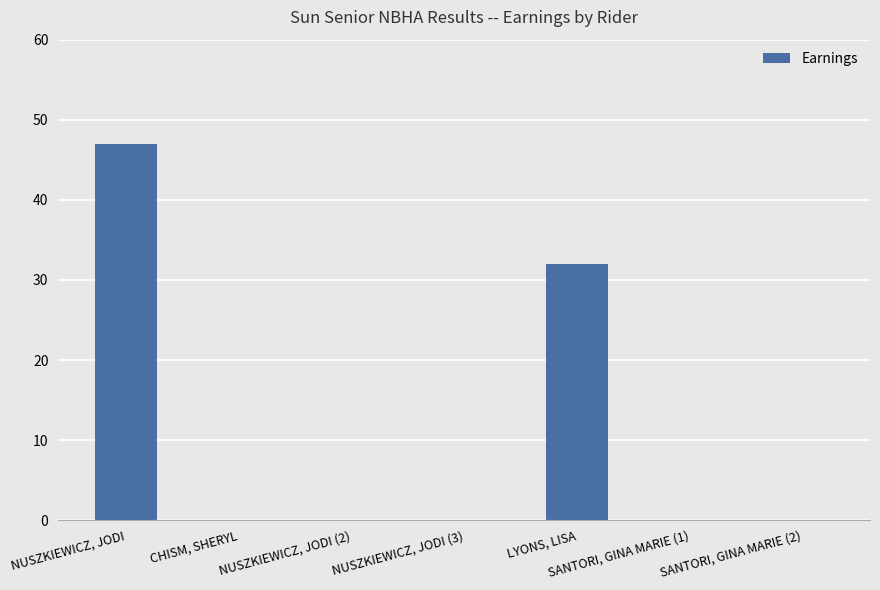

Approximately how many times larger is the value at NUSZKIEWICZ, JODI compared to LYONS, LISA?

1.5